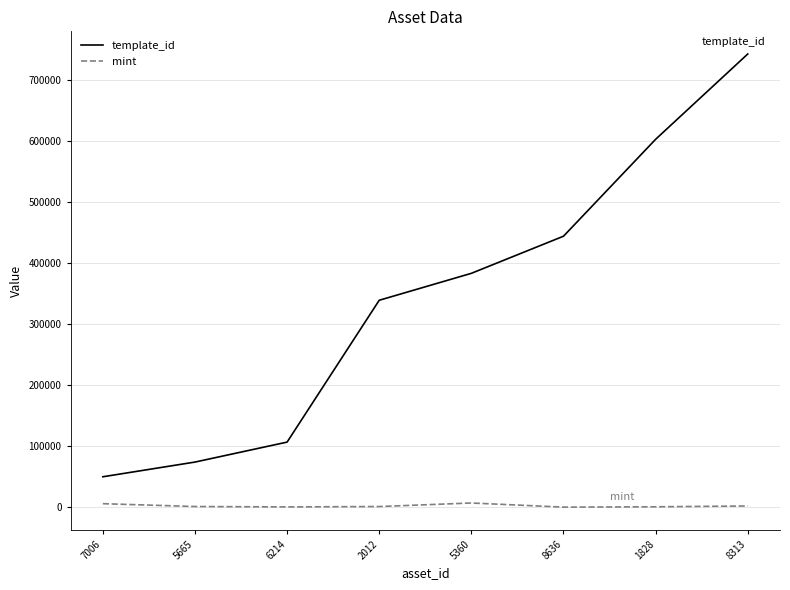

Which series has the widest spread of values?

template_id